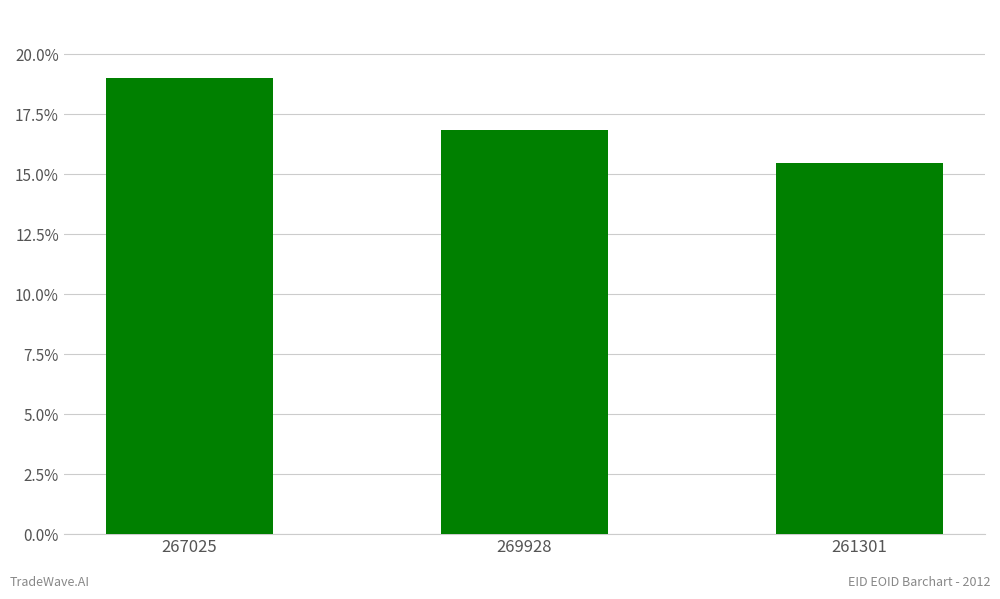

Rank the categories by value from lowest to highest.

261301, 269928, 267025